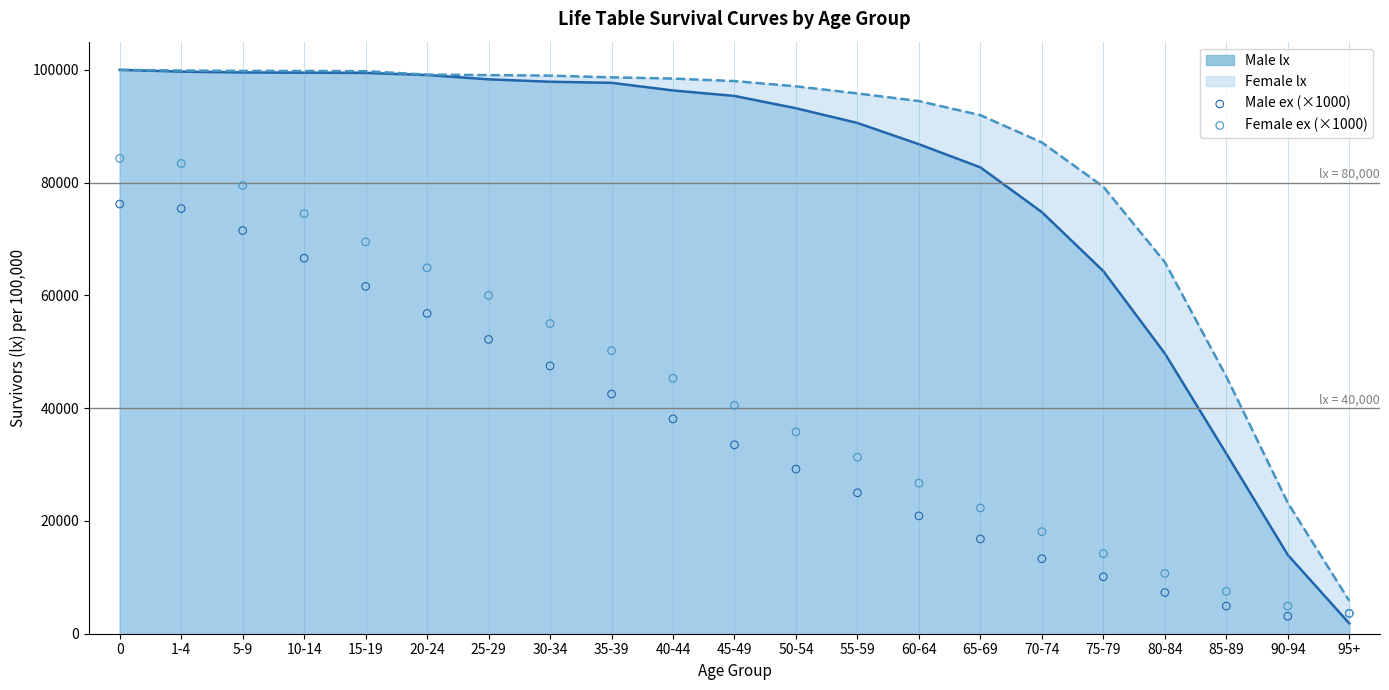

At which label is Male lx closest to 50918?

80-84